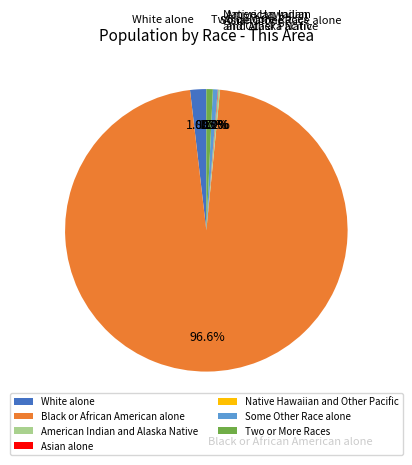

Is there a majority slice in this chart?

Yes